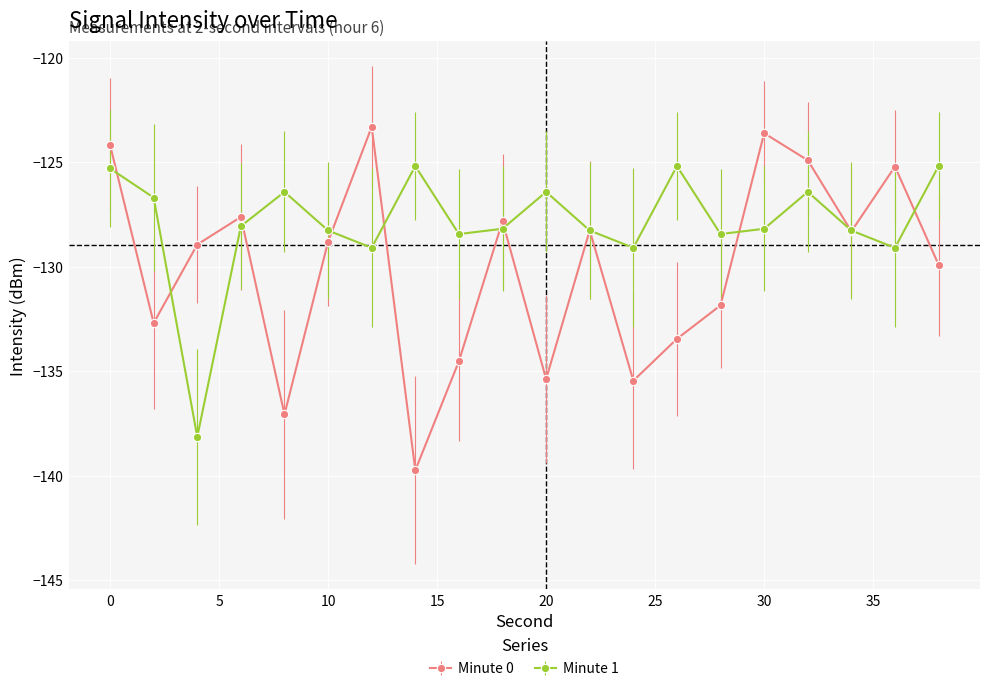

List the series in order of their overall mean, highest first.

Minute 1, Minute 0